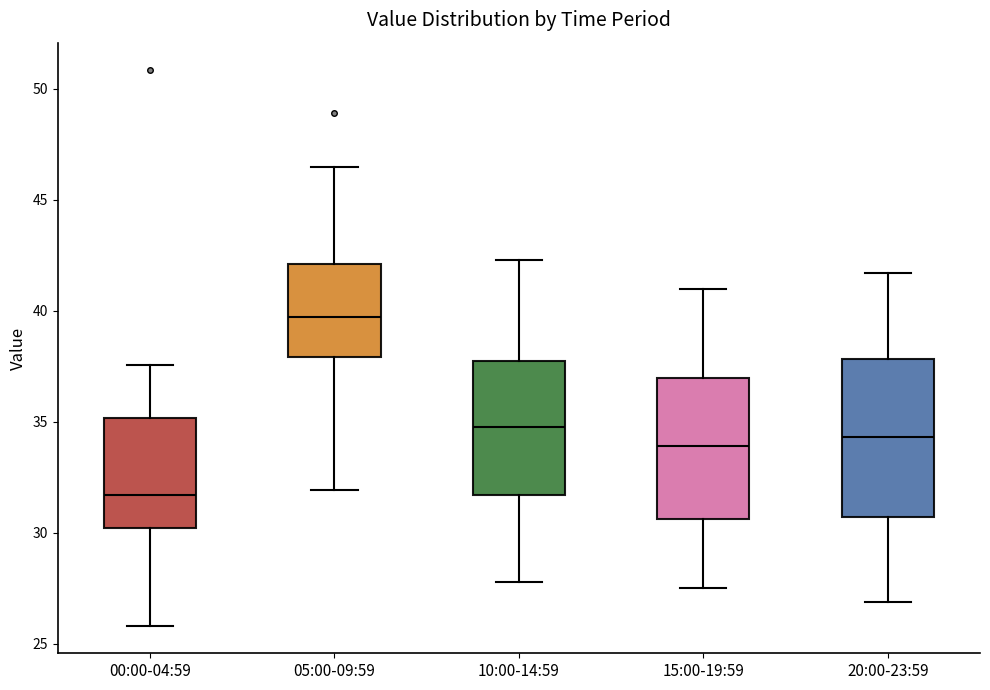

Which box is the tallest, from its lower edge to its upper edge?

20:00-23:59